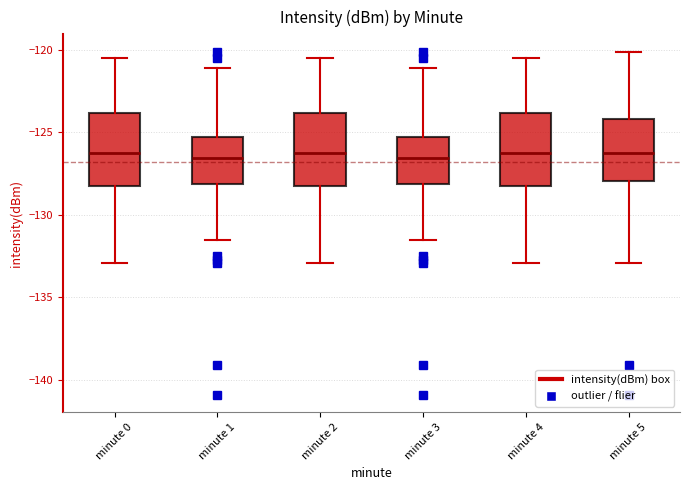

Where does the upper whisker of the box for minute 4 end on the y-axis? The values are not printed on the chart, so give them approximately, as read against the axis.

-120.5